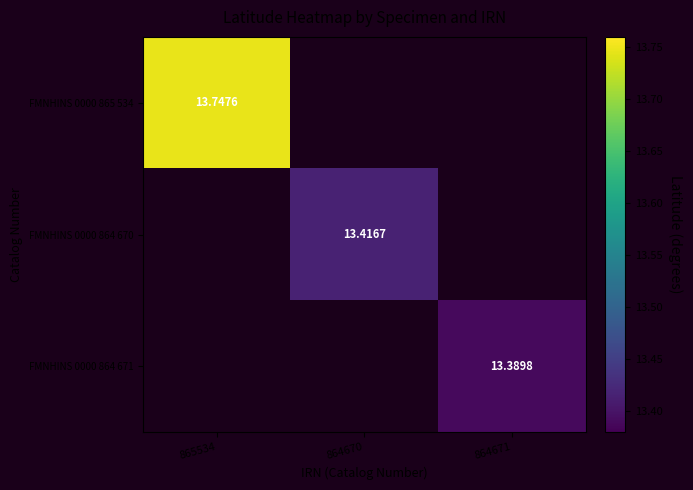

Between 864671 and 864670, which is larger?

864670